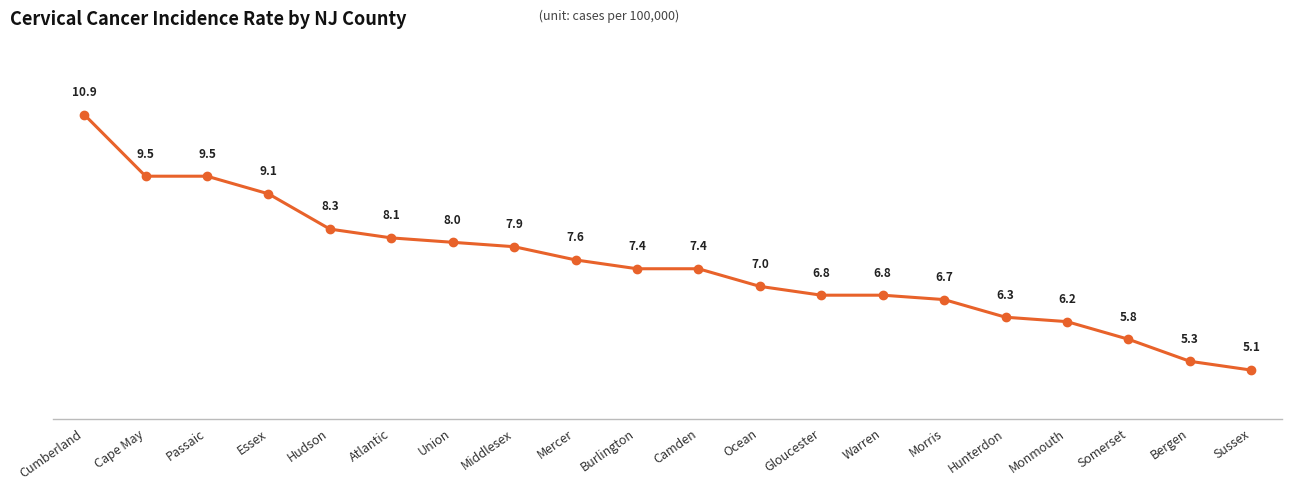

What value does the data have at Monmouth?

6.2